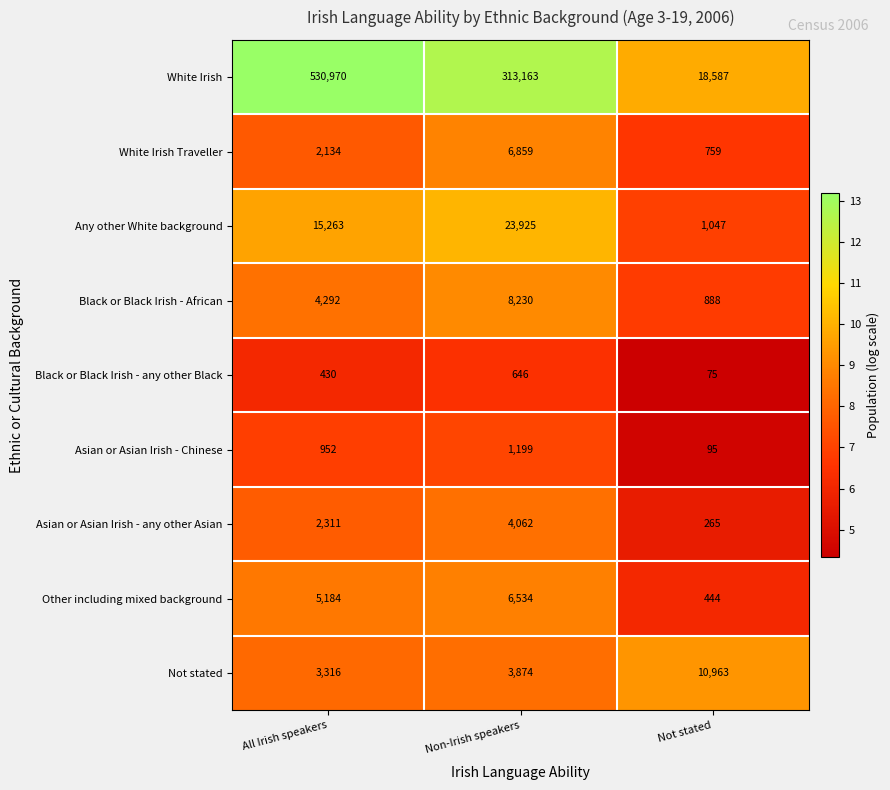

Which series changed the most between All Irish speakers and Not stated?

White Irish